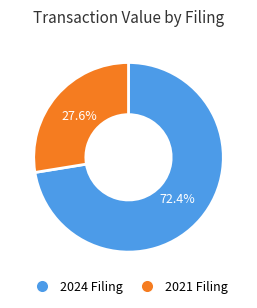

Does any single category account for the majority?

Yes